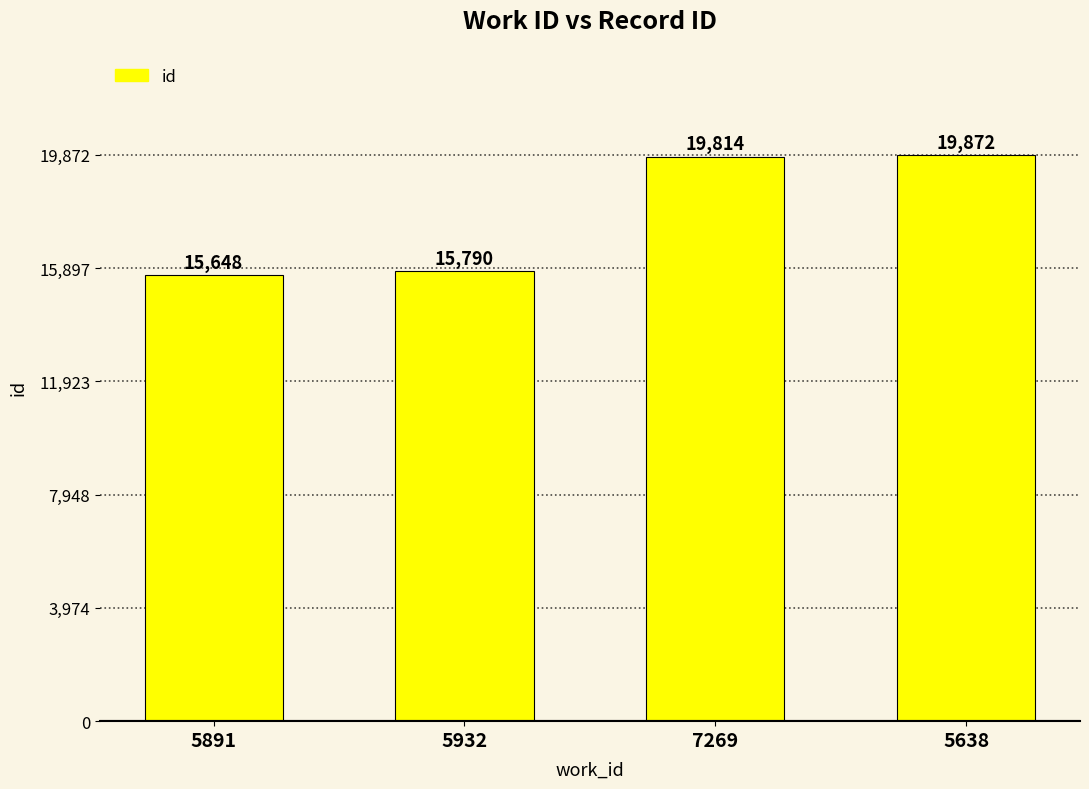

What is the change in value from 5891 to 5932?

+142